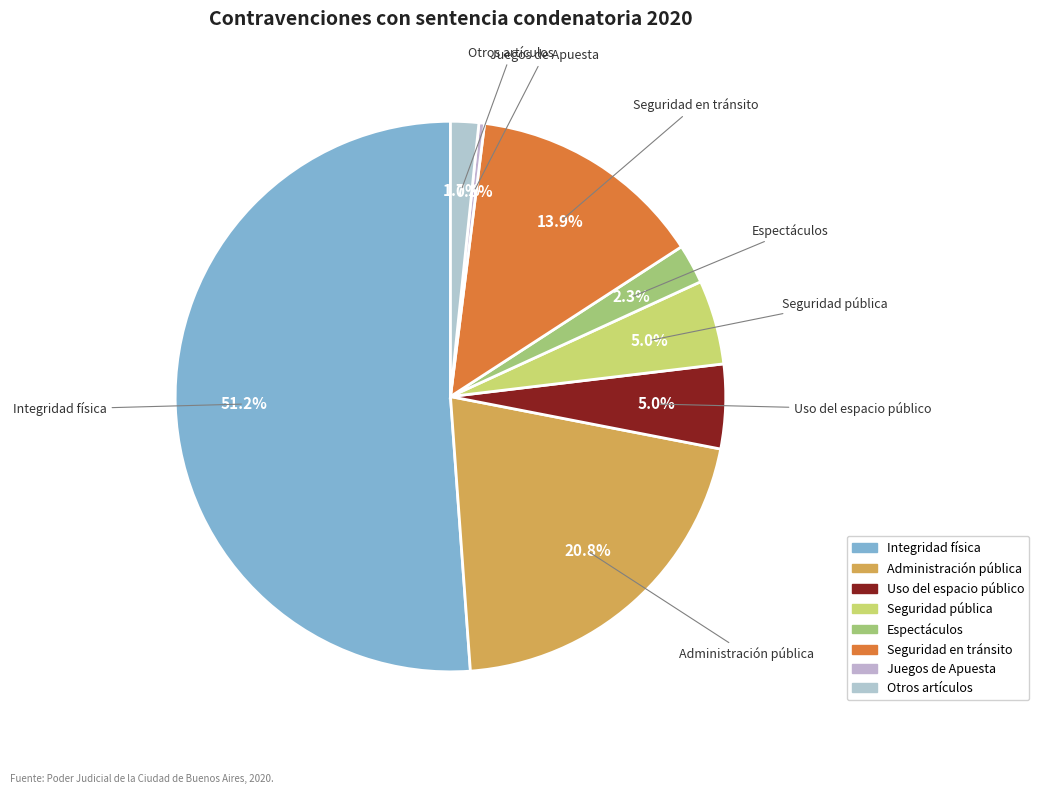

To the nearest percent, what is the combined percentage of Administración pública and Integridad física?

72%